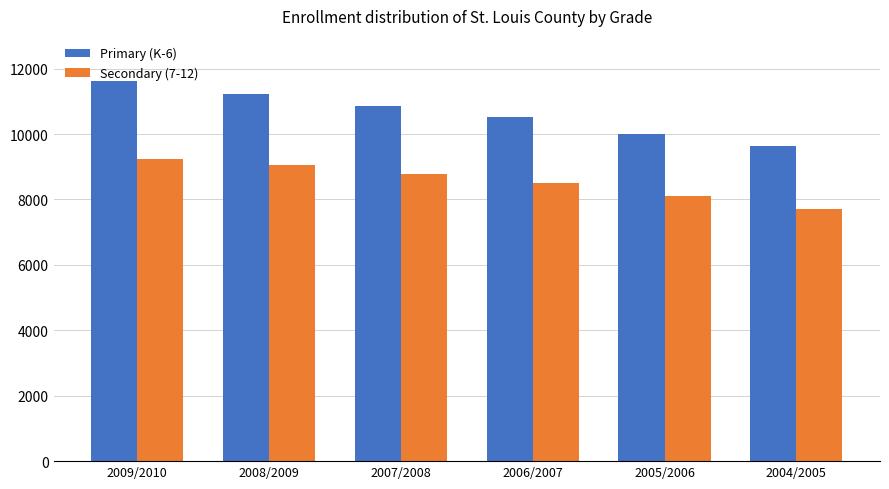

What is the sum of the Primary (K-6) values at 2008/2009 and 2007/2008?

22070